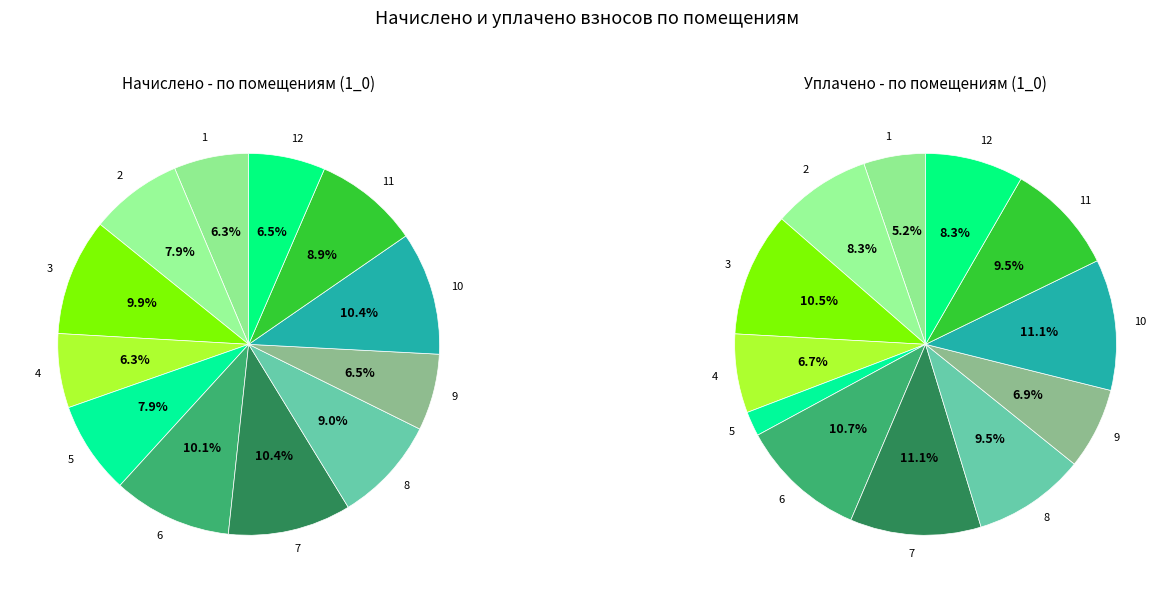

To the nearest percent, what is the combined percentage of 6 and 5?

18%